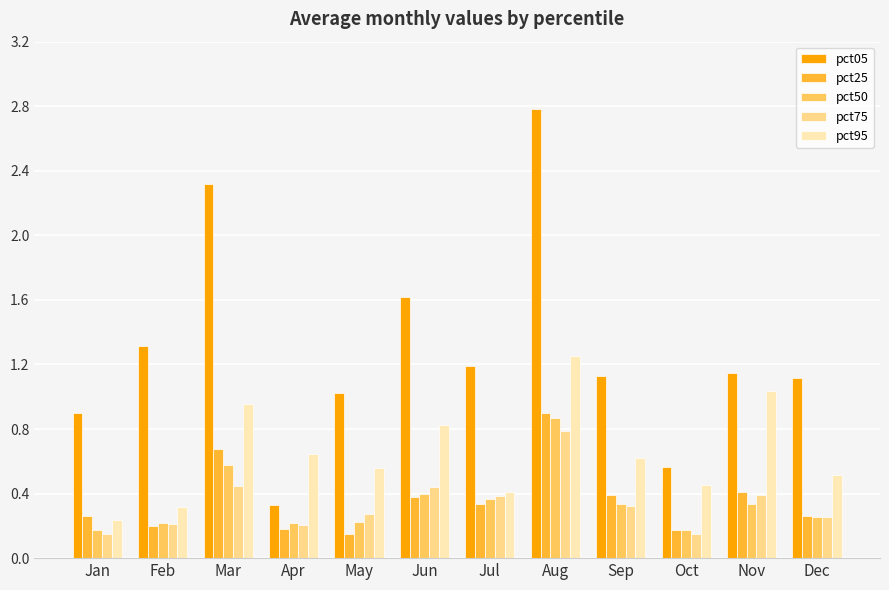

List the series in order of their peak value, lowest first.

pct75, pct50, pct25, pct95, pct05